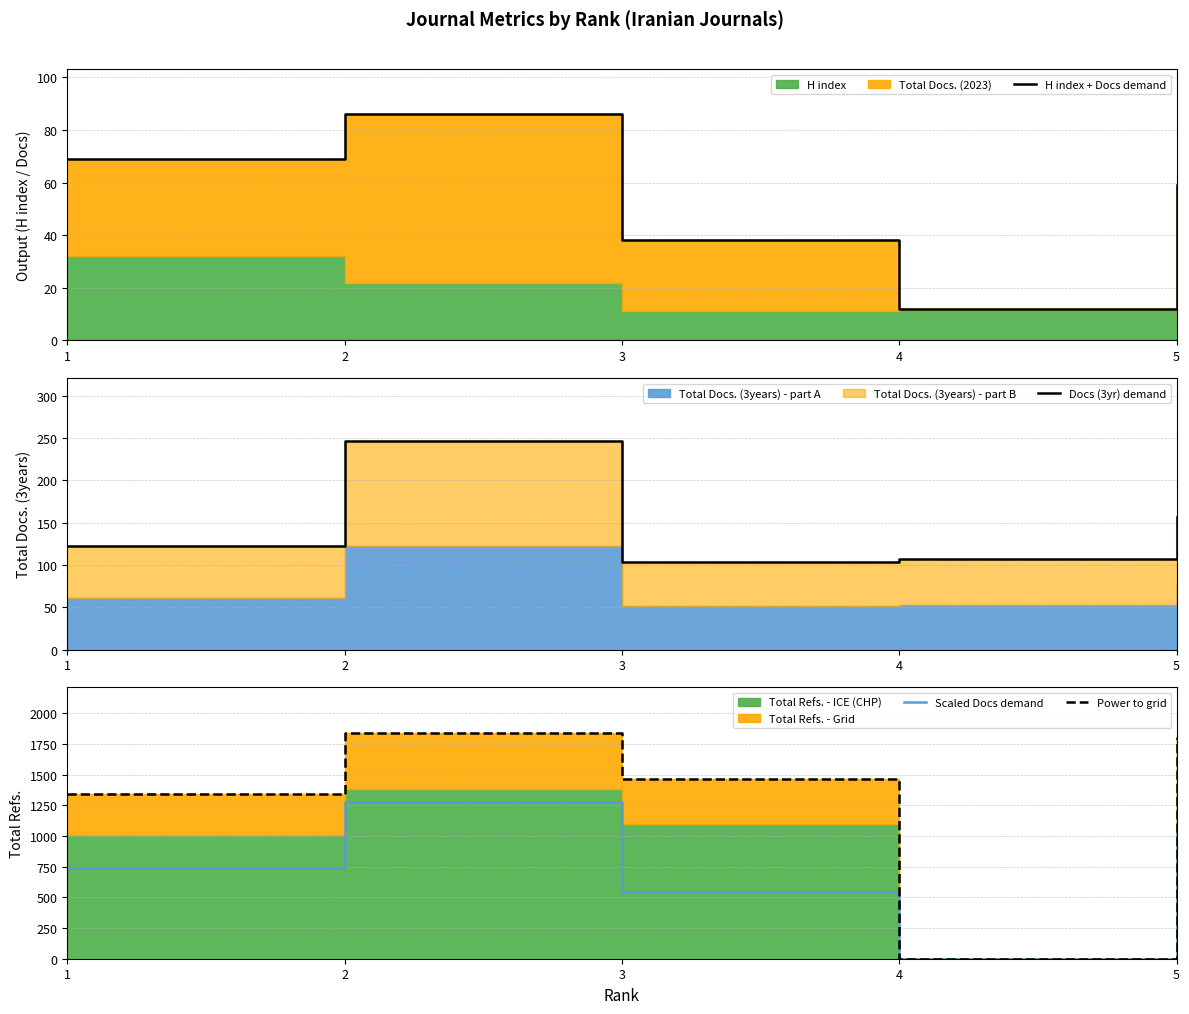

What is the difference between the H index + Docs demand values at 1 and 3?

31